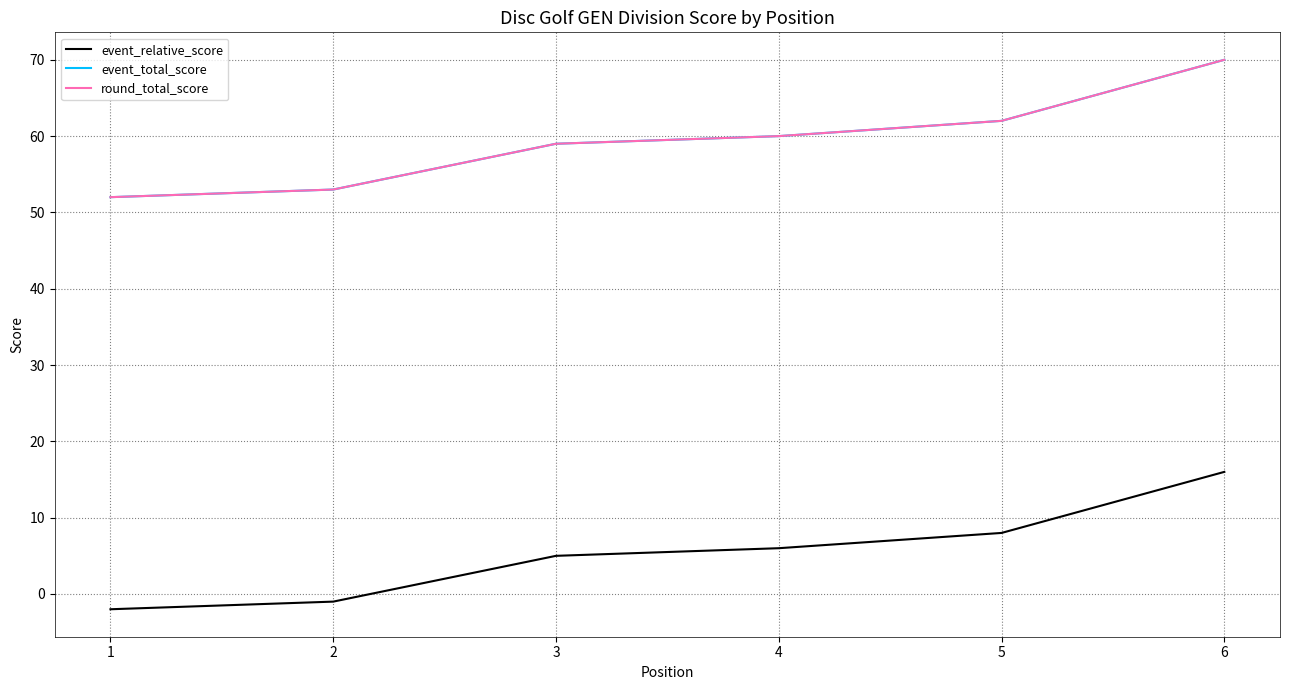

Reading right to left, list all the values displayed in this chart.

event_relative_score: 16	8	6	5	-1	-2
event_total_score: 70	62	60	59	53	52
round_total_score: 70	62	60	59	53	52